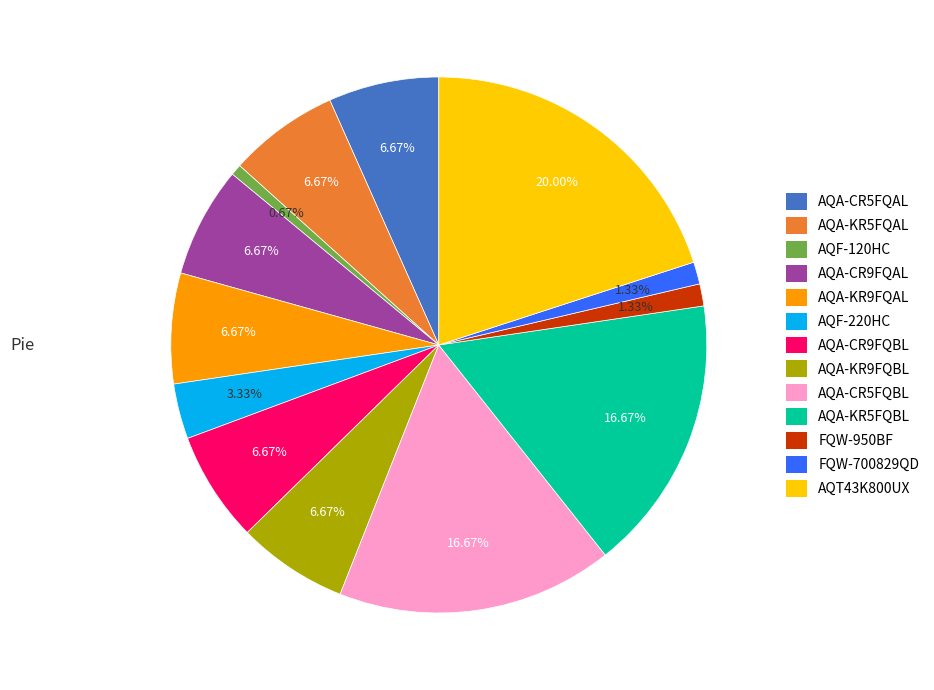

What percentage is the AQA-CR9FQAL slice, to the nearest percent?

7%